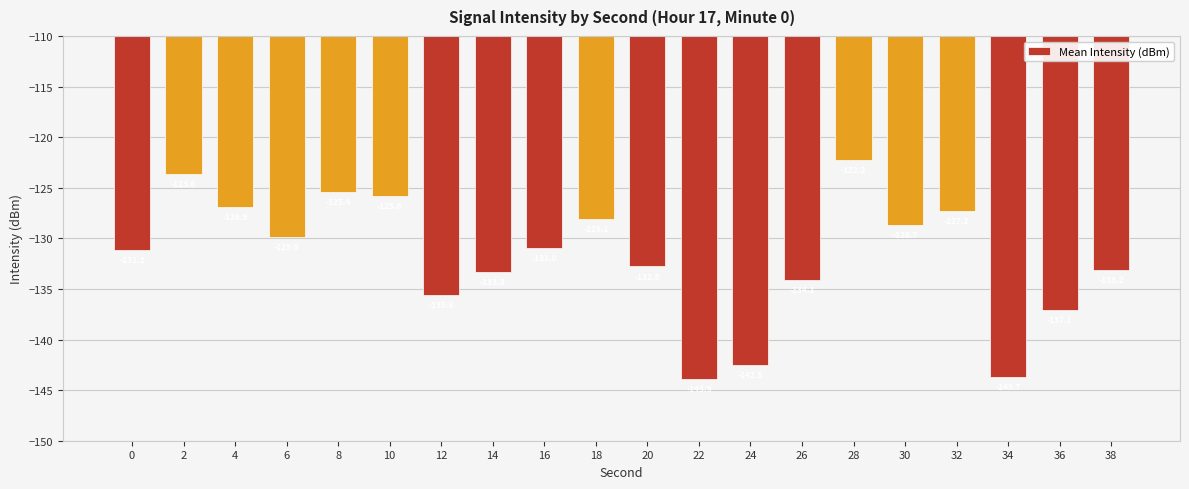

Reading right to left, what are all the values shown in this chart?

-133.2	-137.1	-143.7	-127.2	-128.7	-122.2	-134.1	-142.5	-143.9	-132.8	-128.1	-131.0	-133.3	-135.6	-125.8	-125.4	-129.9	-126.9	-123.6	-131.2